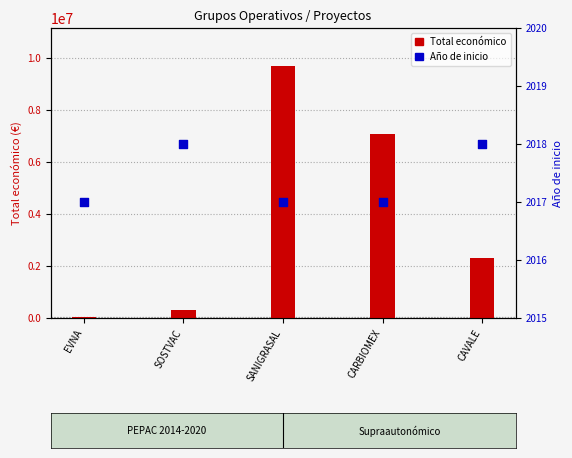

Which series has the largest total across all categories?

Total económico